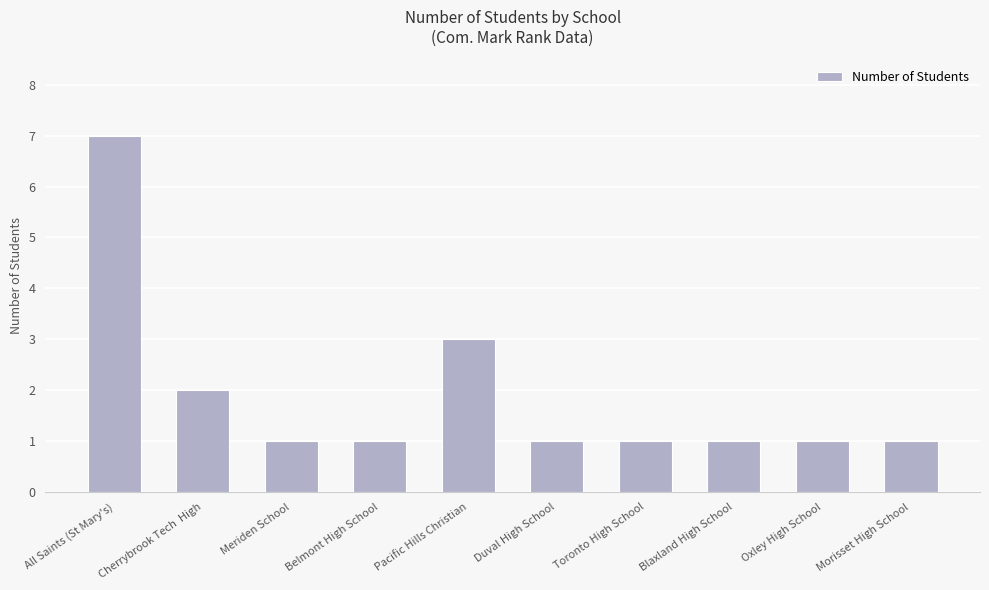

How many values are between 1 and 2?

8